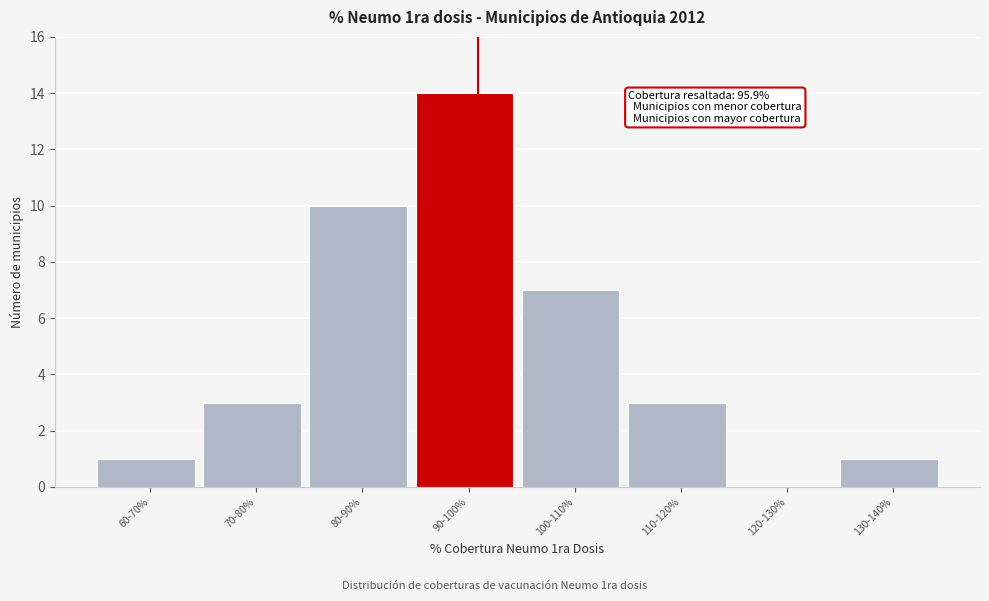

Reading left to right, what are all the values shown in this chart?

60-70%=1	70-80%=3	80-90%=10	90-100%=14	100-110%=7	110-120%=3	120-130%=0	130-140%=1